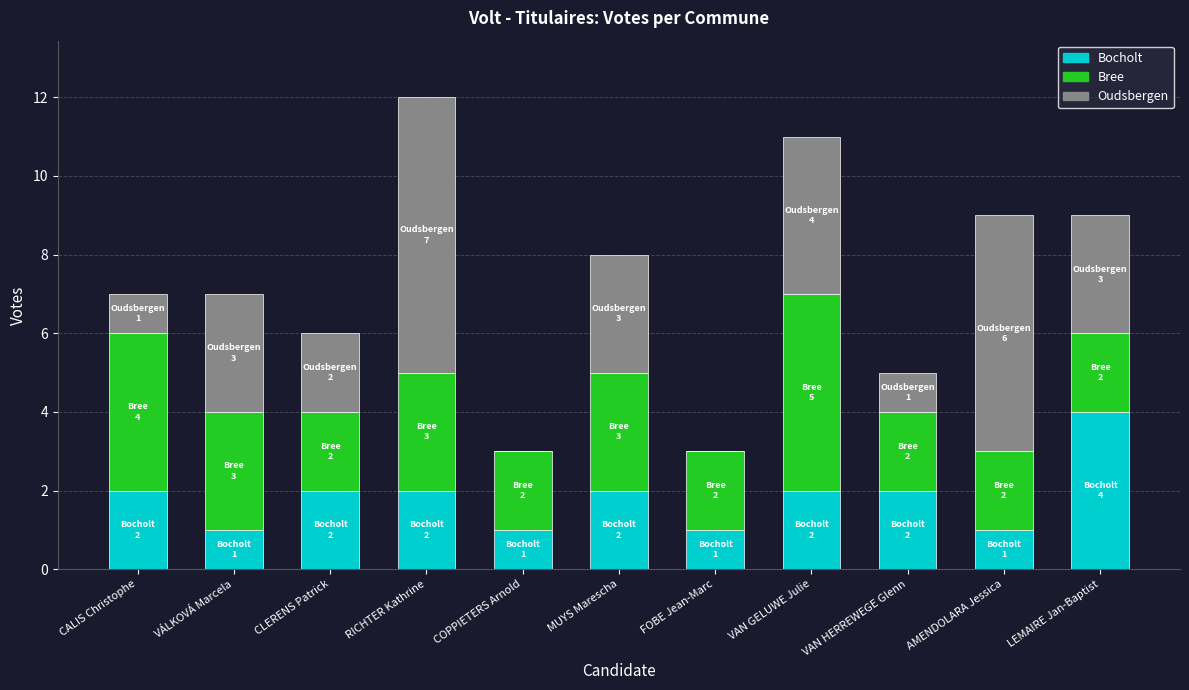

How many series are shown in this chart?

3